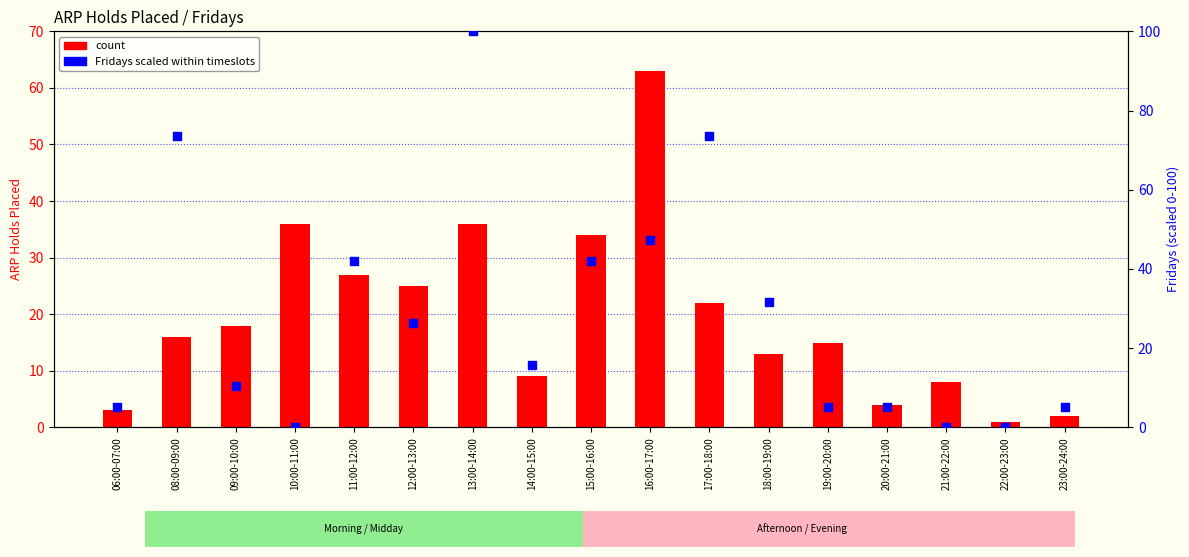

At which category is the sum across all series the highest?

13:00-14:00